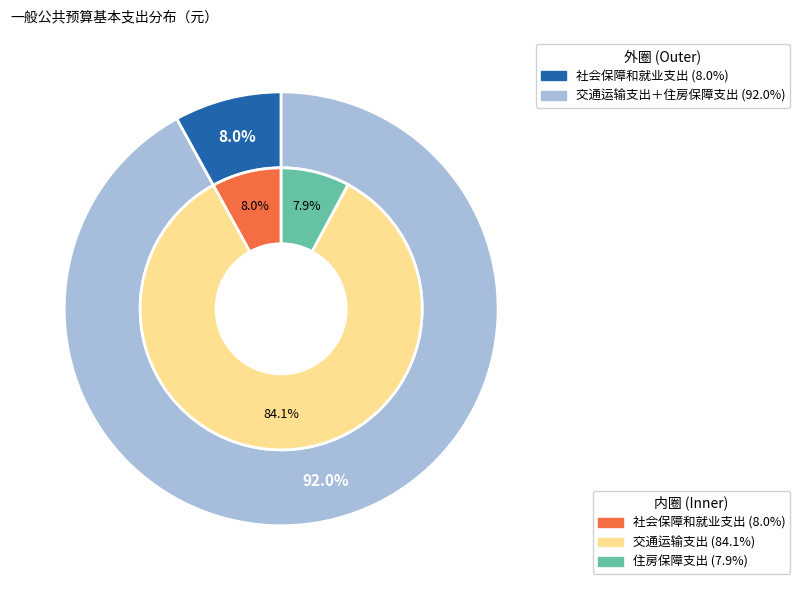

How many slices are in this pie chart?

3